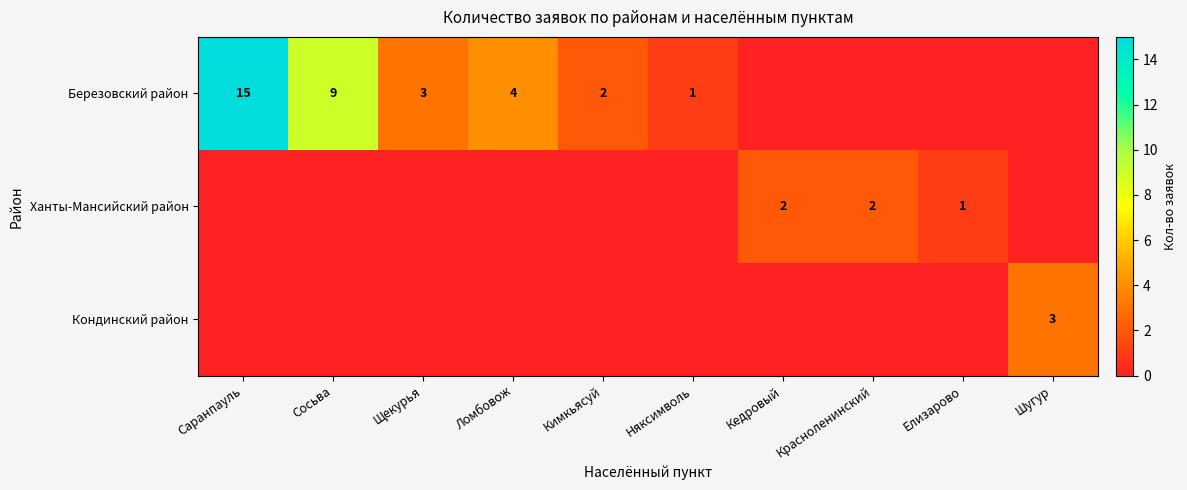

How many distinct data groups are displayed?

3